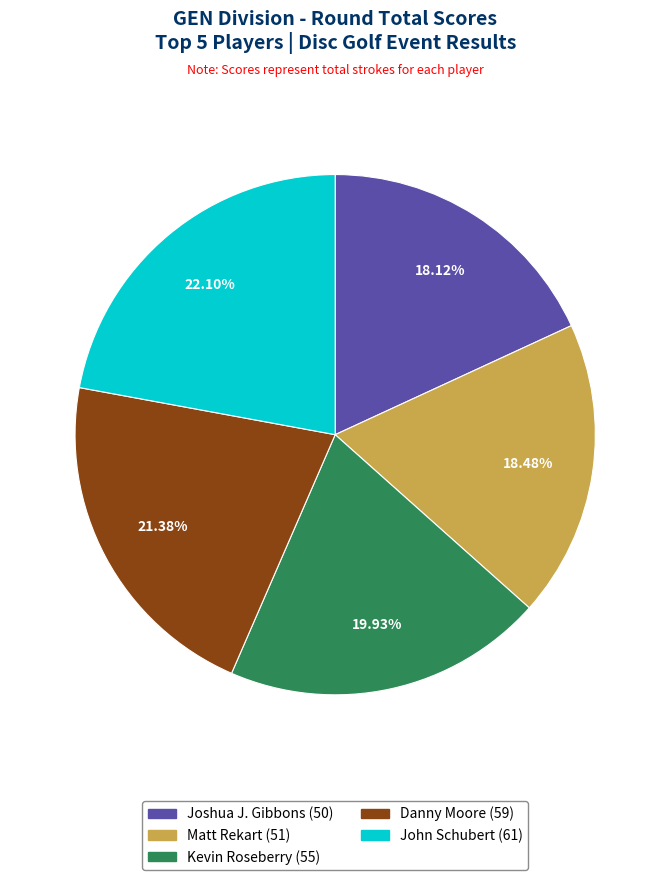

How many slices are in this pie chart?

5